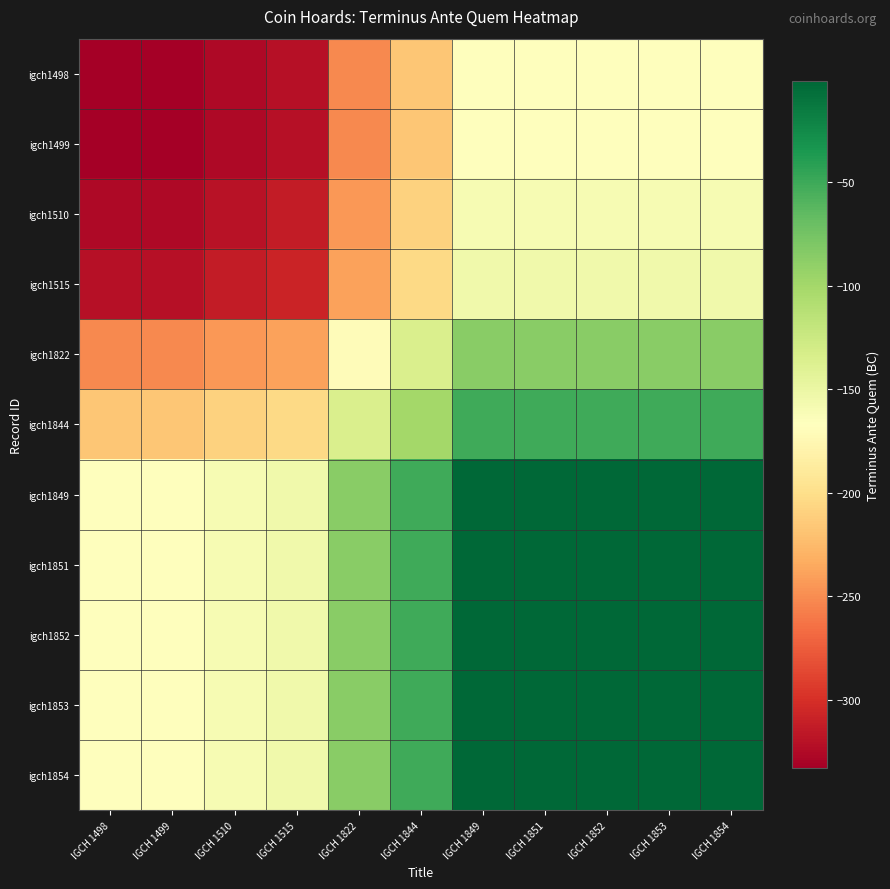

At which category is the sum across all series the highest?

IGCH 1849